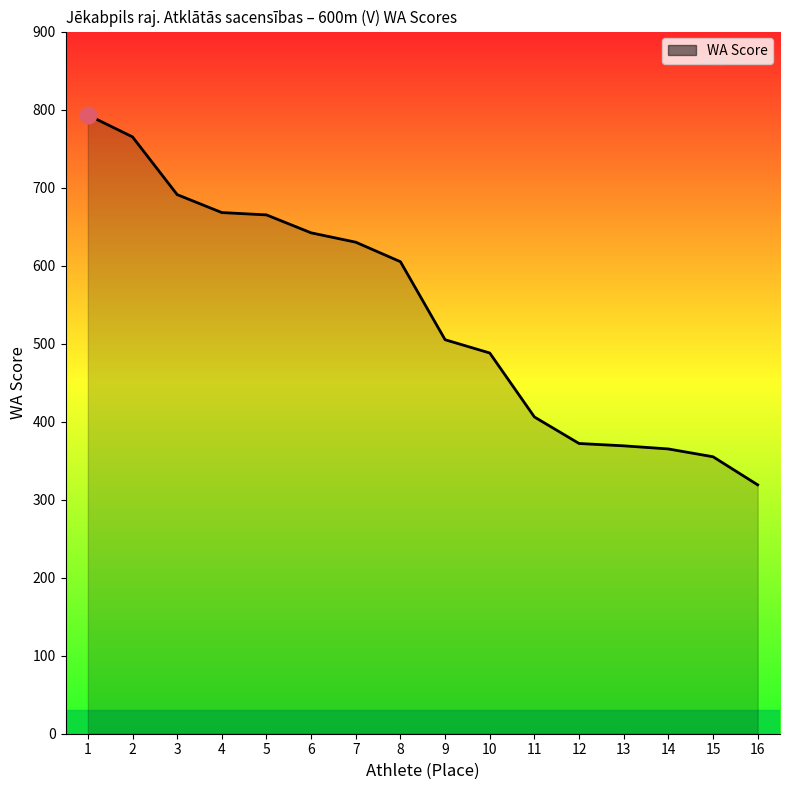

What value does the data have at 16, to the nearest 50?

300